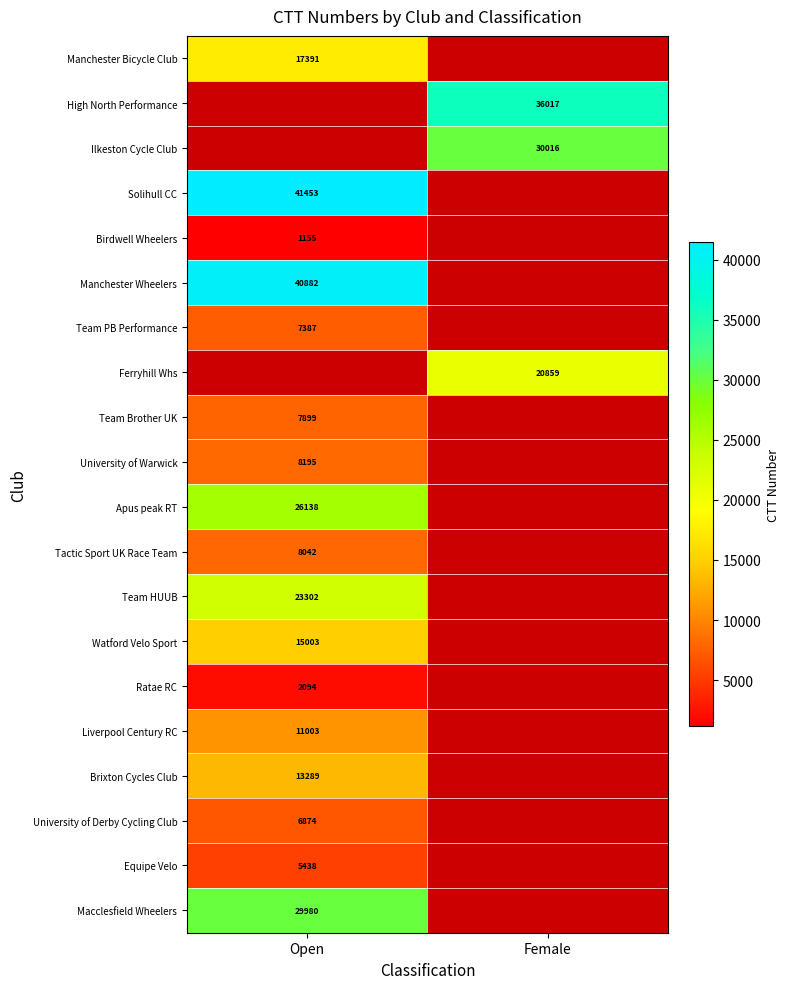

The value of Solihull CC at Open is 41453. True or false?

True